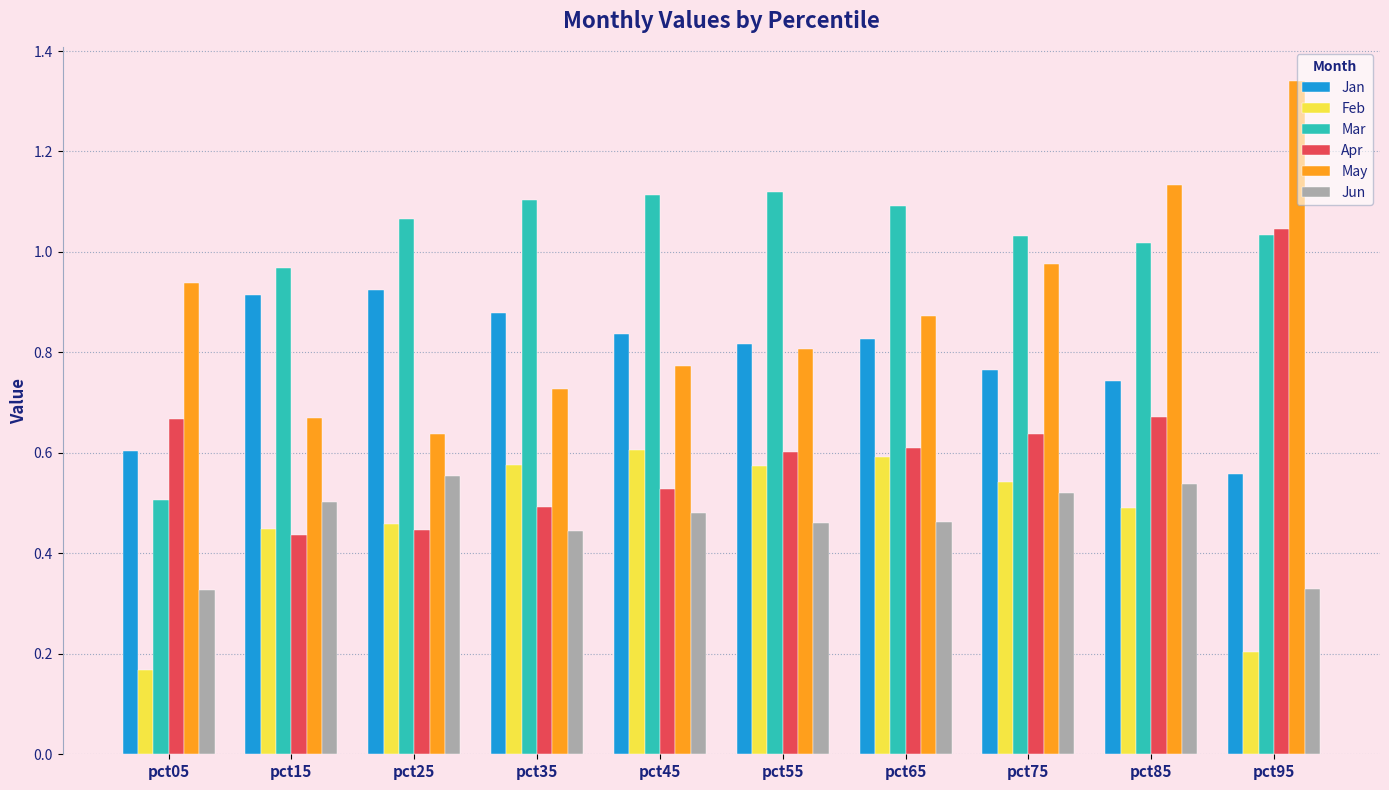

Which series has the largest total across all categories?

Mar